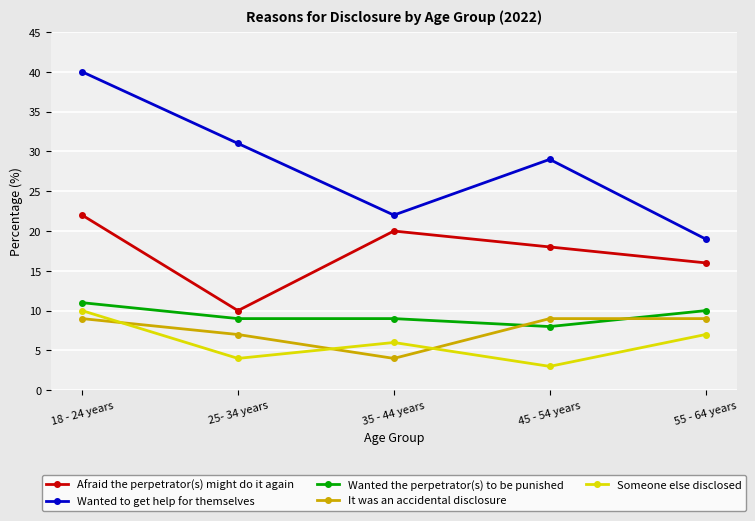

What is the value of the It was an accidental disclosure point at the 4th from the left?

9